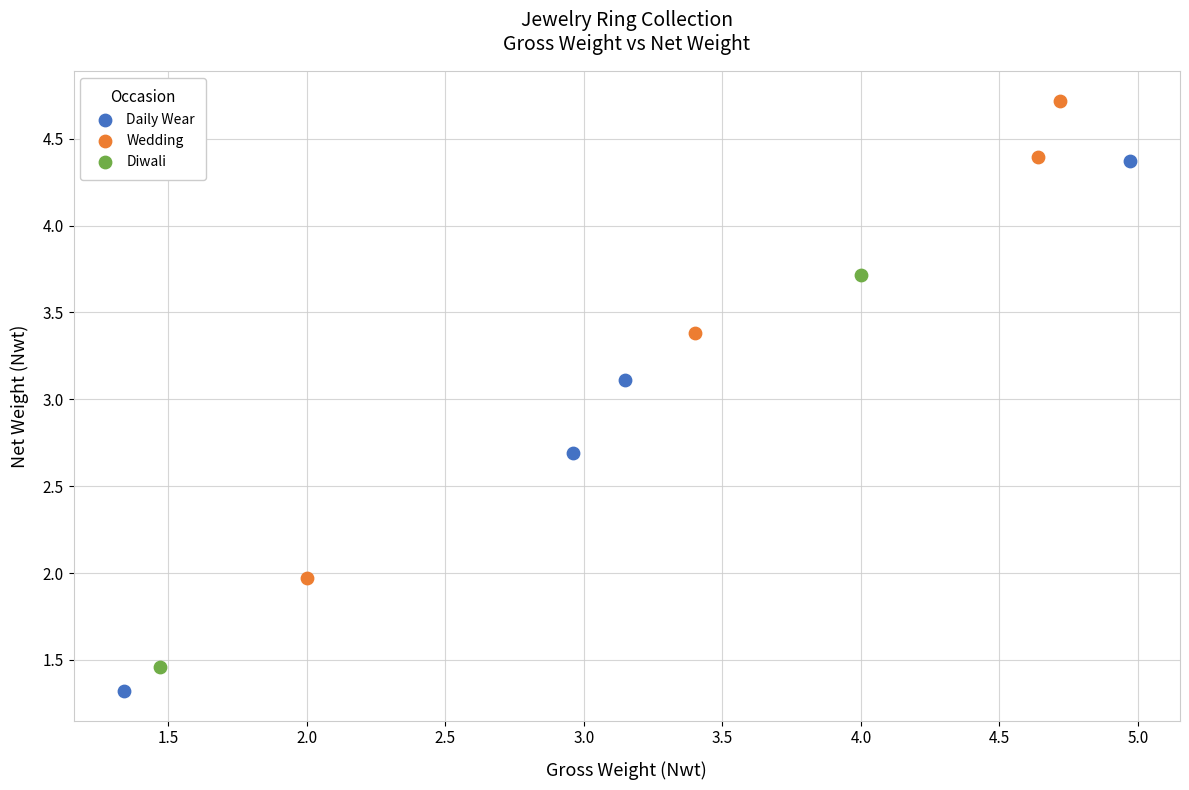

Which series reaches the maximum Y coordinate?

Wedding